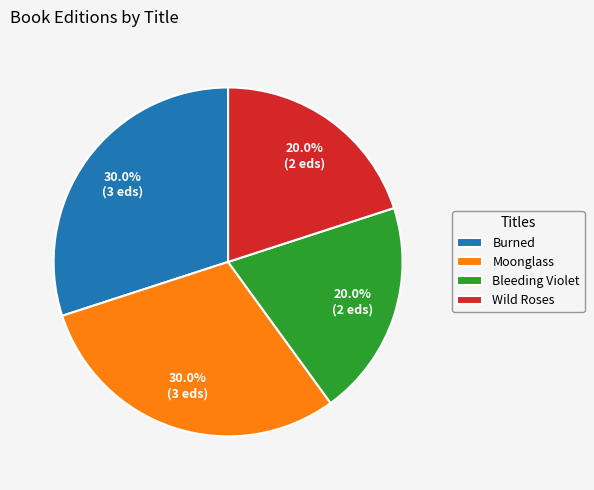

What percentage do Wild Roses and Moonglass together represent?

50.0%